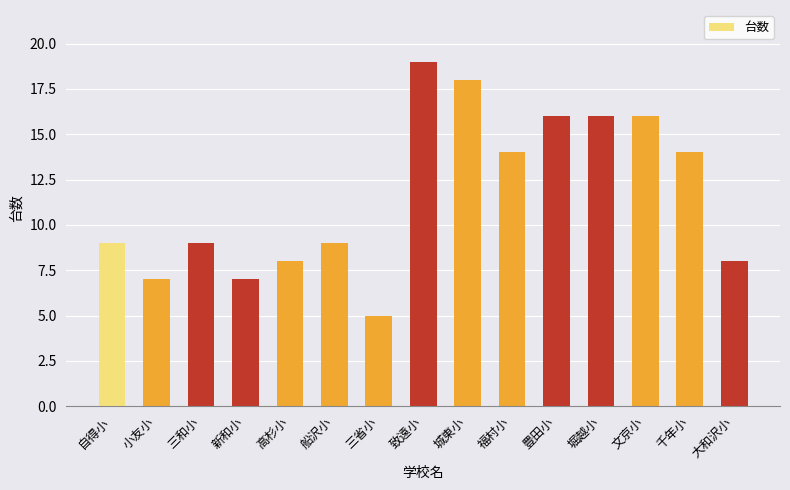

Is it true that the value at 三省小 is 5?

True